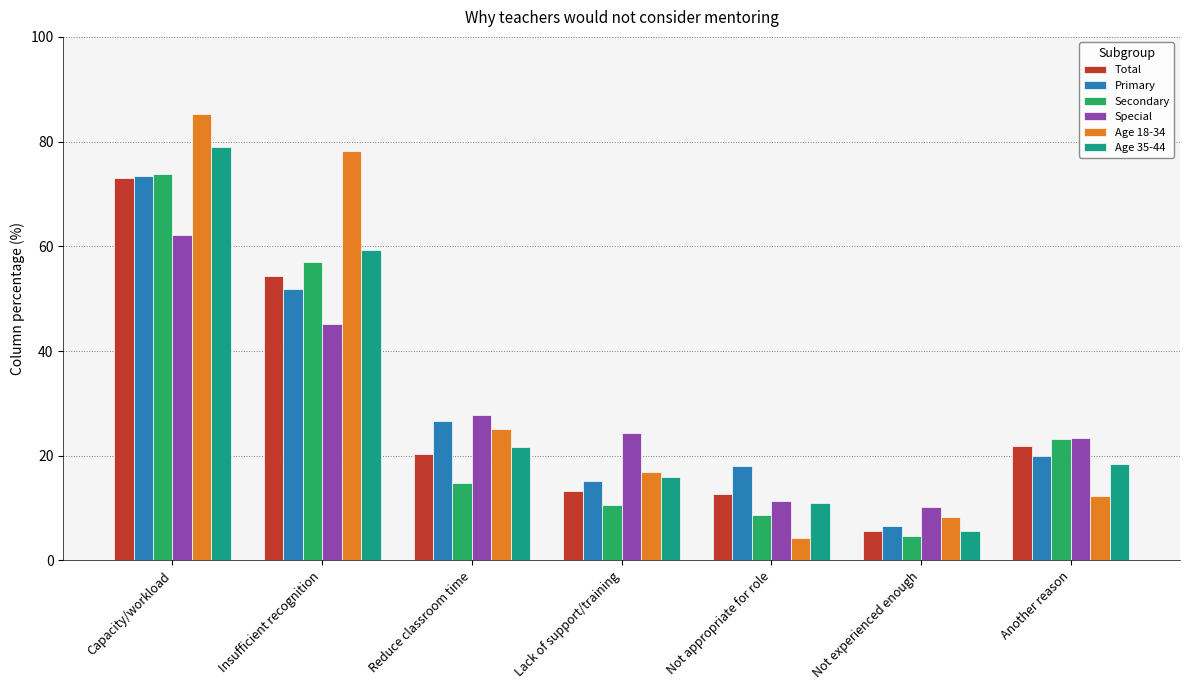

What is the lowest value of the Primary series?

6.5